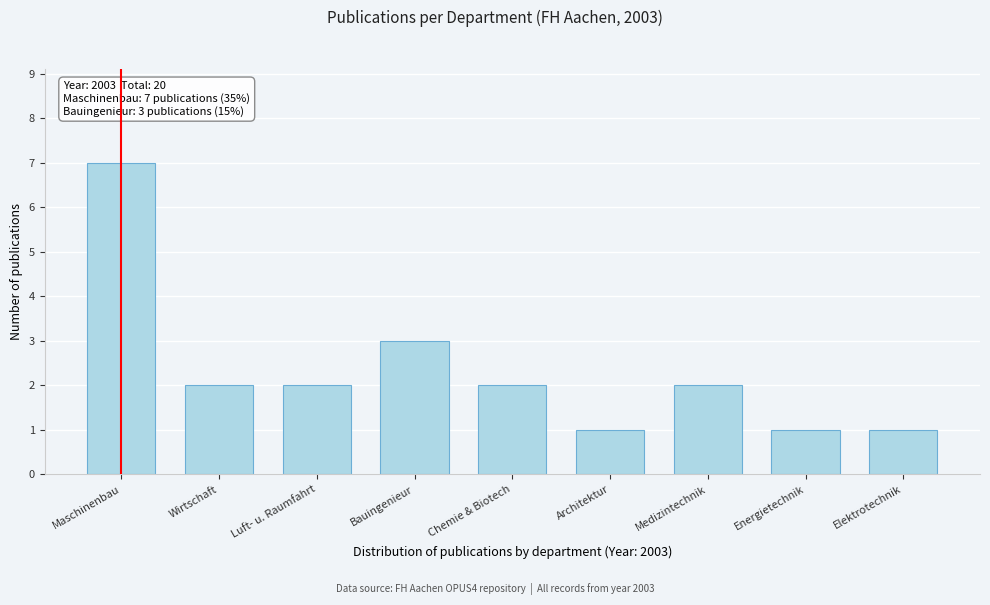

Reading left to right, transcribe all the data shown in this chart.

Maschinenbau=7	Wirtschaft=2	Luft- u. Raumfahrt=2	Bauingenieur=3	Chemie & Biotech=2	Architektur=1	Medizintechnik=2	Energietechnik=1	Elektrotechnik=1